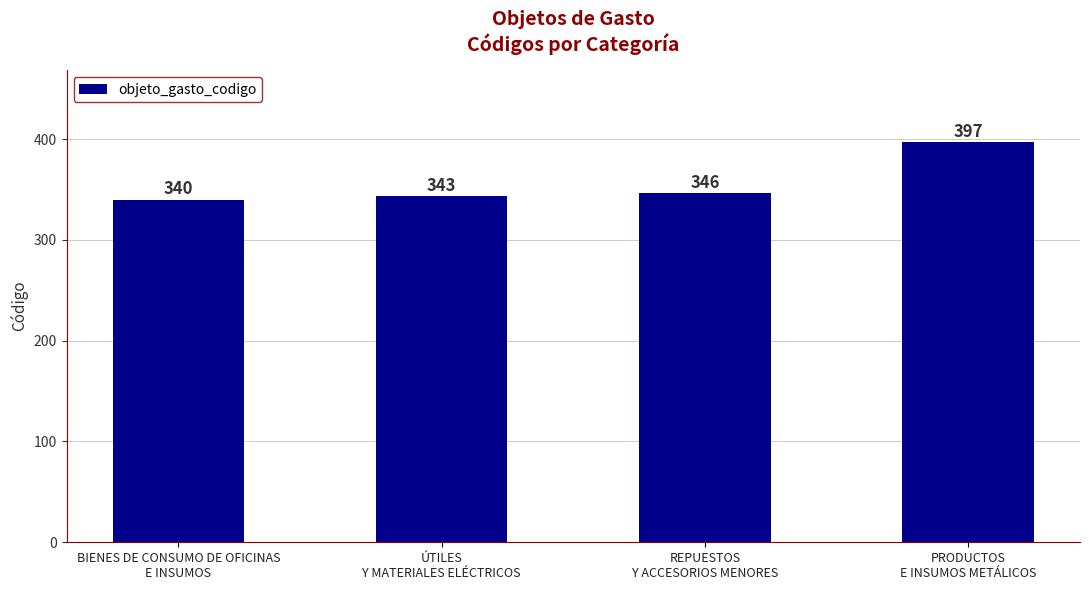

What is the label of the 3rd bar from the left?

REPUESTOS
Y ACCESORIOS MENORES